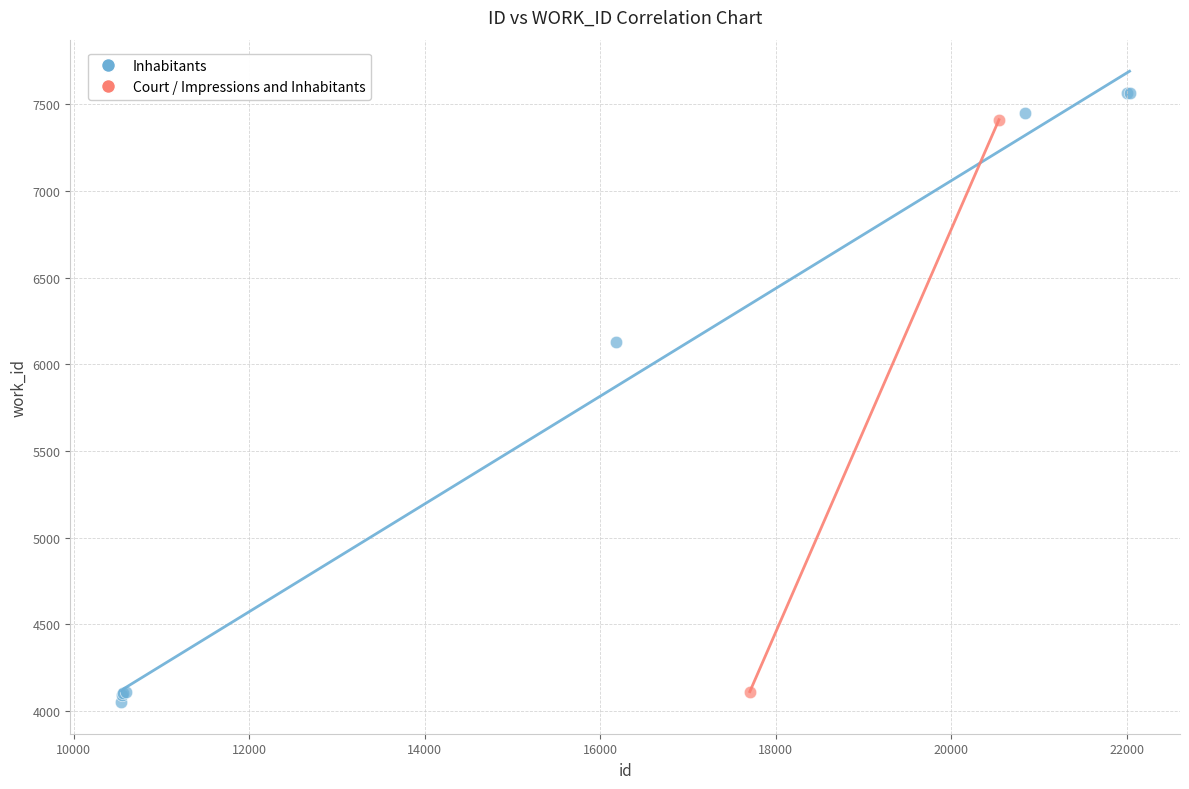

What are all the series names shown in the legend?

Inhabitants, Court / Impressions and Inhabitants